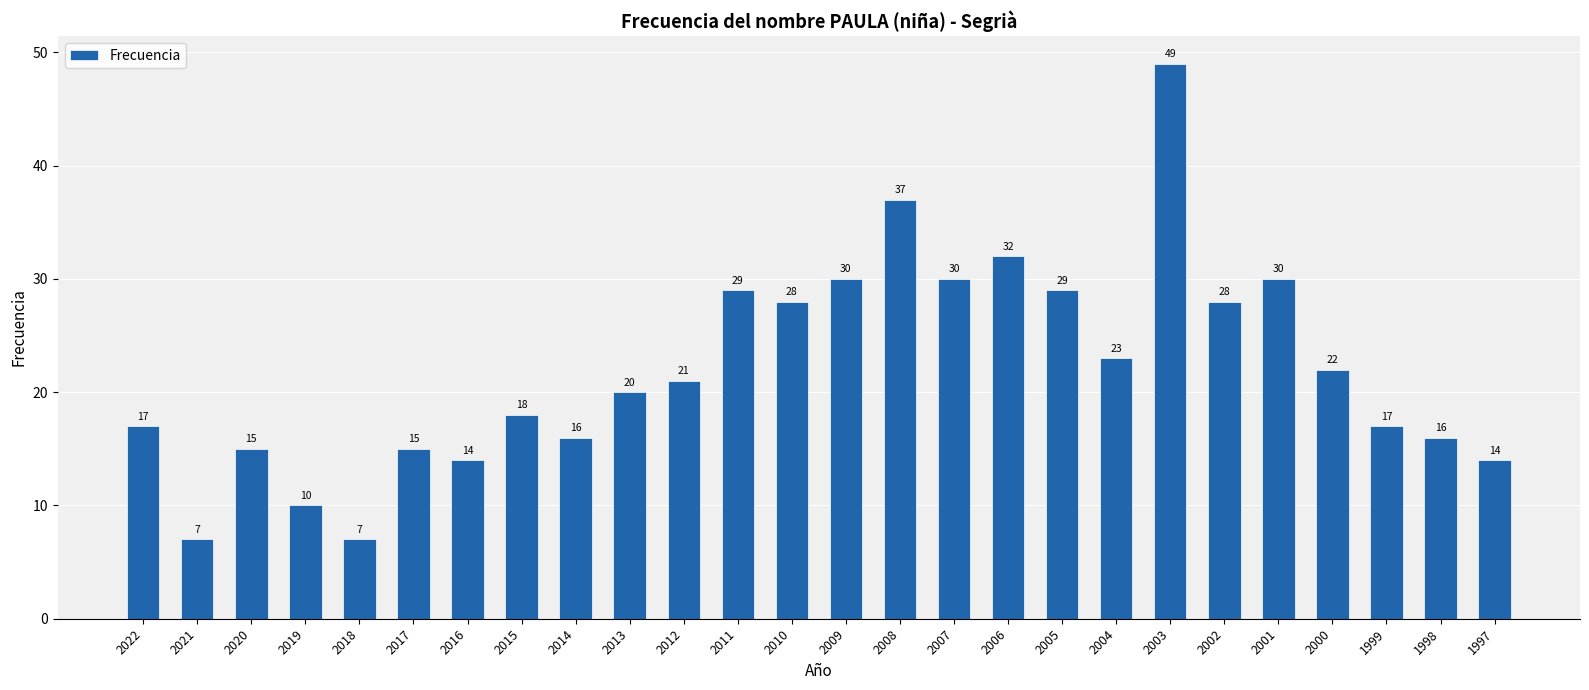

Reading left to right, list all the values displayed in this chart.

17	7	15	10	7	15	14	18	16	20	21	29	28	30	37	30	32	29	23	49	28	30	22	17	16	14